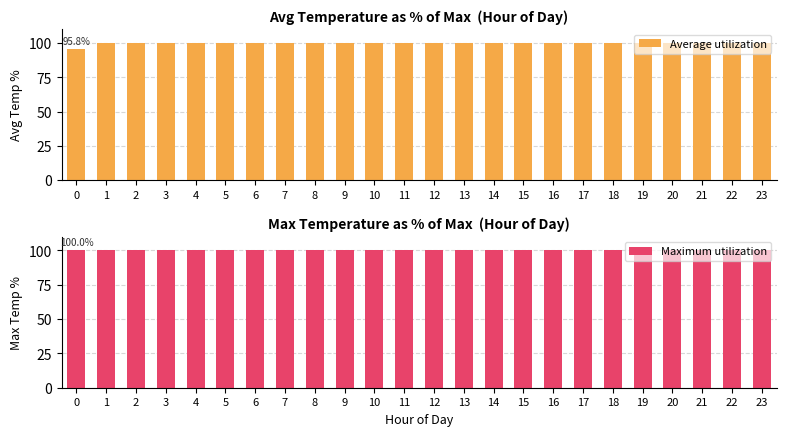

Reading left to right, transcribe all the data shown in this chart.

Average utilization: 0=95.8	1=100.0	2=100.0	3=100.0	4=100.0	5=100.0	6=100.0	7=100.0	8=100.0	9=100.0	10=100.0	11=100.0	12=100.0	13=100.0	14=100.0	15=100.0	16=100.0	17=100.0	18=100.0	19=100.0	20=100.0	21=100.0	22=100.0	23=100.0
Maximum utilization: 0=100.0	1=100.0	2=100.0	3=100.0	4=100.0	5=100.0	6=100.0	7=100.0	8=100.0	9=100.0	10=100.0	11=100.0	12=100.0	13=100.0	14=100.0	15=100.0	16=100.0	17=100.0	18=100.0	19=100.0	20=100.0	21=100.0	22=100.0	23=100.0